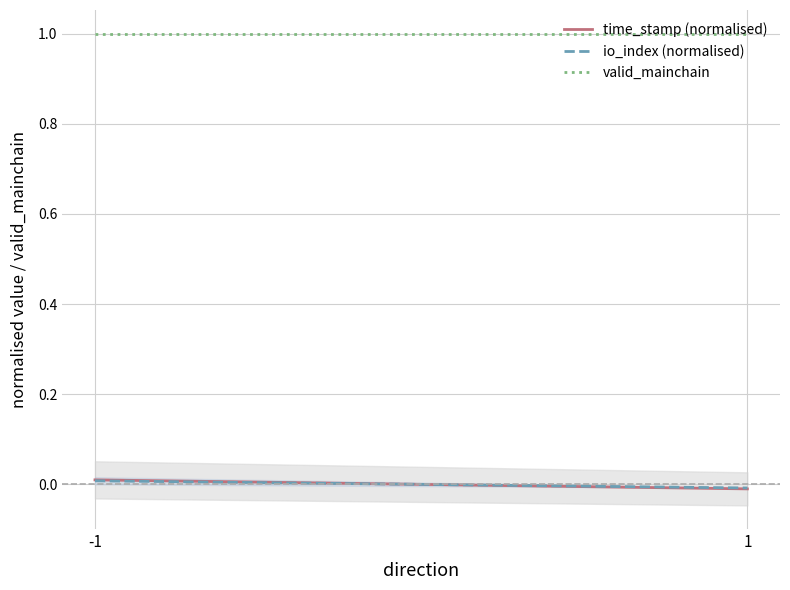

Reading right to left, extract all data points from this chart.

time_stamp (normalised): 1=-0.0	-1=0.0
io_index (normalised): 1=-0.0	-1=0.0
valid_mainchain: 1=1.0	-1=1.0